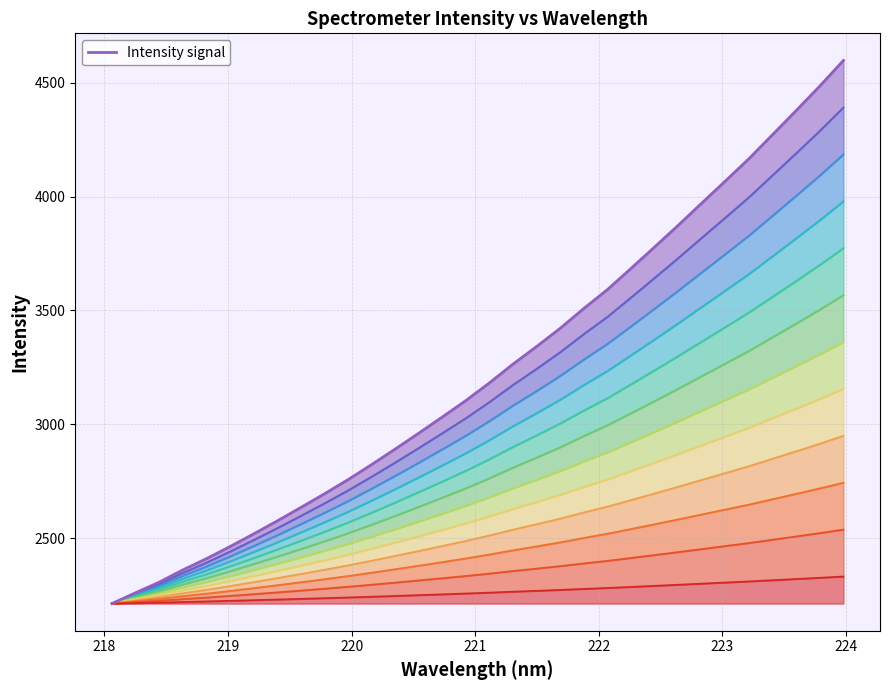

How many lines are shown in the chart?

1